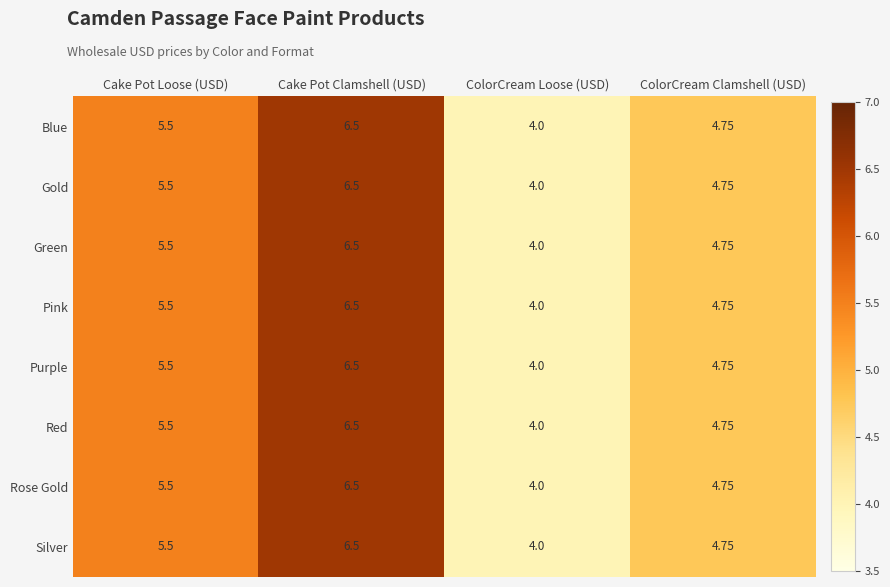

At which category is the sum across all series the highest?

Cake Pot Clamshell (USD)